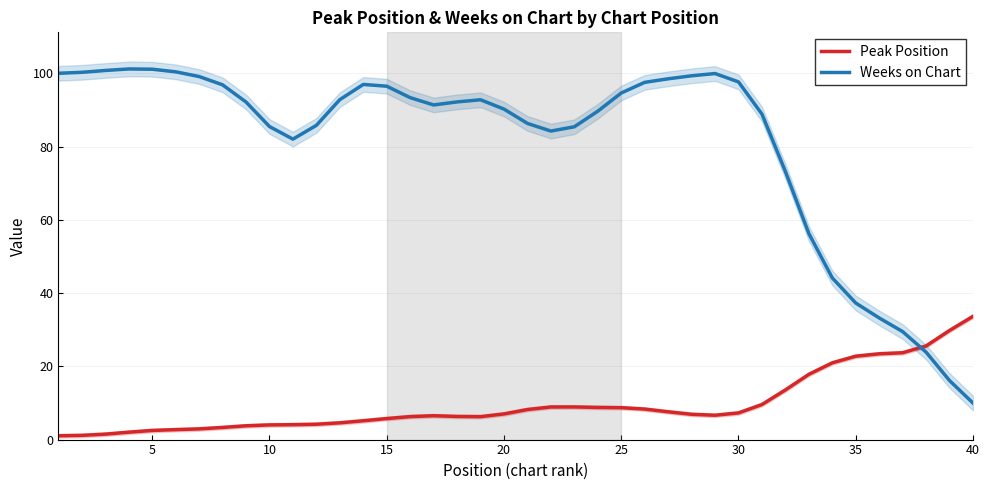

What are all the series names shown in the legend?

Peak Position, Weeks on Chart